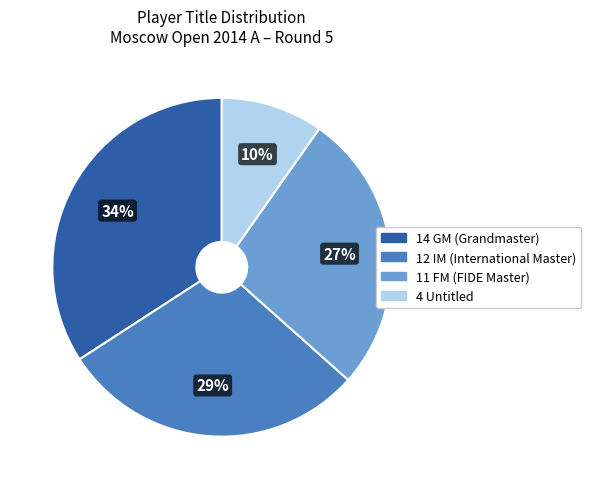

Is there a majority slice in this chart?

No